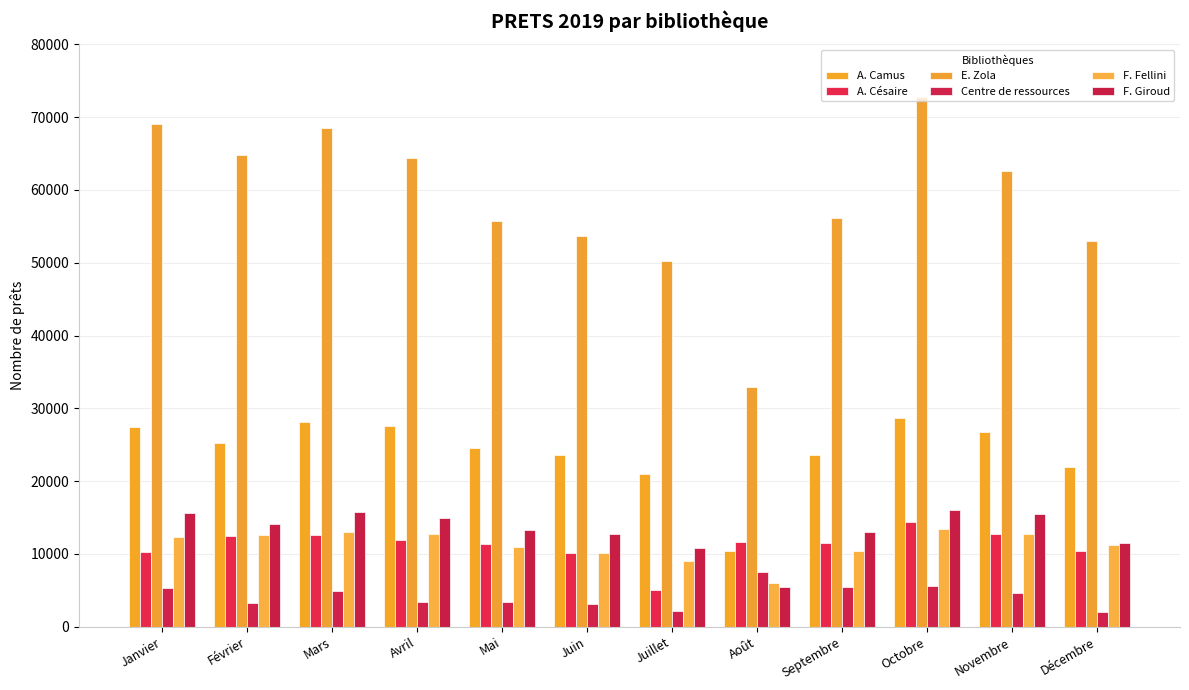

List the series in order of their peak value, lowest first.

Centre de ressources, F. Fellini, A. Césaire, F. Giroud, A. Camus, E. Zola